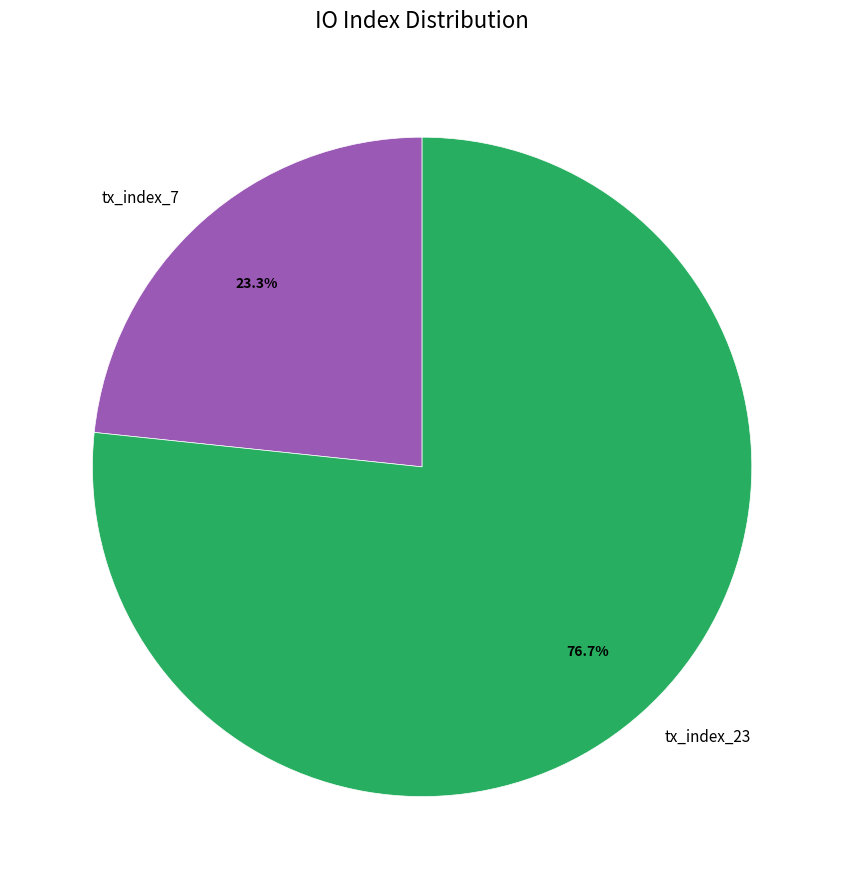

Count the number of slices in the pie.

2